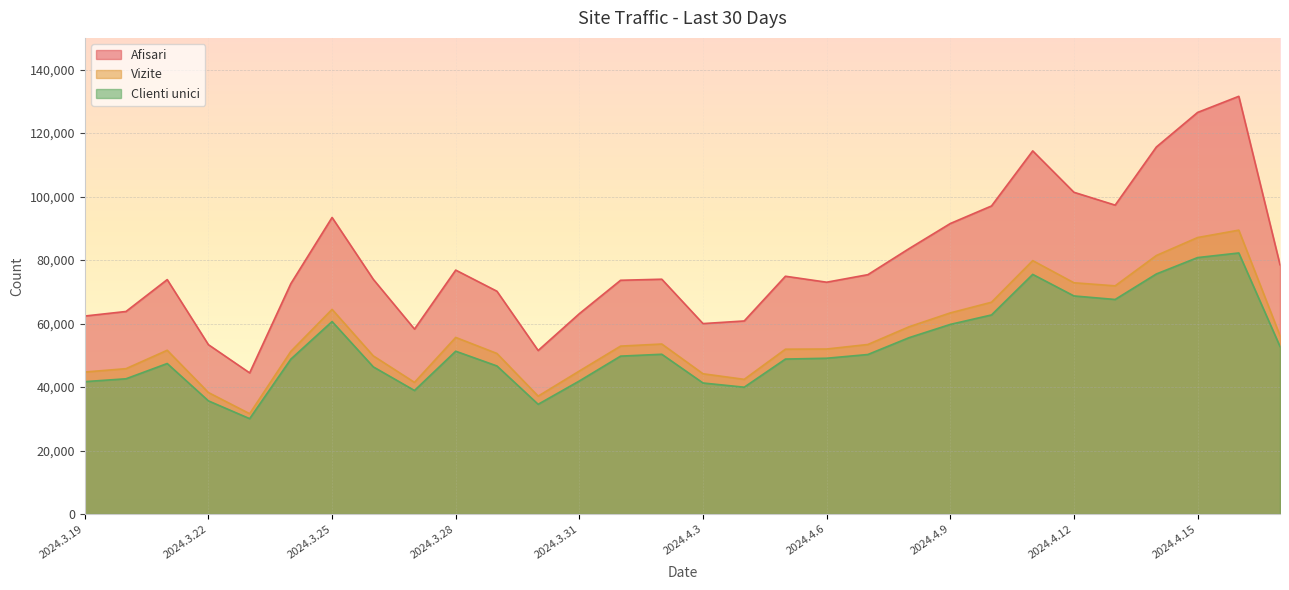

Reading left to right, extract all data points from this chart.

Afisari: 2024.3.19=62370	2024.3.20=63804	2024.3.21=73846	2024.3.22=53342	2024.3.23=44458	2024.3.24=72587	2024.3.25=93426	2024.3.26=73938	2024.3.27=58262	2024.3.28=76840	2024.3.29=70185	2024.3.30=51508	2024.3.31=63119	2024.4.1=73635	2024.4.2=73969	2024.4.3=59988	2024.4.4=60816	2024.4.5=74907	2024.4.6=73026	2024.4.7=75401	2024.4.8=83607	2024.4.9=91512	2024.4.10=97050	2024.4.11=114399	2024.4.12=101360	2024.4.13=97313	2024.4.14=115624	2024.4.15=126513	2024.4.16=131594	2024.4.17=78538
Vizite: 2024.3.19=44725	2024.3.20=45786	2024.3.21=51586	2024.3.22=38262	2024.3.23=31595	2024.3.24=51231	2024.3.25=64473	2024.3.26=49811	2024.3.27=41467	2024.3.28=55631	2024.3.29=50574	2024.3.30=37131	2024.3.31=45047	2024.4.1=52892	2024.4.2=53550	2024.4.3=44181	2024.4.4=42419	2024.4.5=51921	2024.4.6=51976	2024.4.7=53403	2024.4.8=58983	2024.4.9=63355	2024.4.10=66718	2024.4.11=79834	2024.4.12=72850	2024.4.13=71879	2024.4.14=81442	2024.4.15=87098	2024.4.16=89431	2024.4.17=56182
Clienti unici: 2024.3.19=41699	2024.3.20=42599	2024.3.21=47409	2024.3.22=35640	2024.3.23=30041	2024.3.24=48795	2024.3.25=60635	2024.3.26=46356	2024.3.27=38907	2024.3.28=51283	2024.3.29=46640	2024.3.30=34561	2024.3.31=41912	2024.4.1=49737	2024.4.2=50324	2024.4.3=41273	2024.4.4=39948	2024.4.5=48813	2024.4.6=49069	2024.4.7=50247	2024.4.8=55553	2024.4.9=59730	2024.4.10=62712	2024.4.11=75489	2024.4.12=68699	2024.4.13=67586	2024.4.14=75624	2024.4.15=80784	2024.4.16=82236	2024.4.17=52775